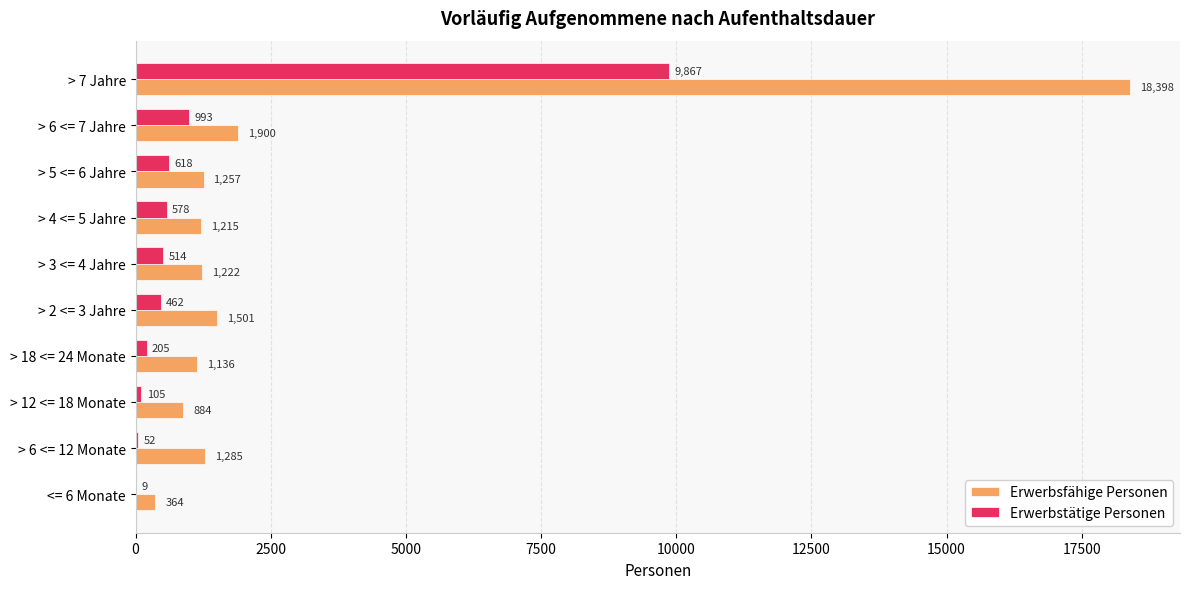

What is the greatest value displayed?

18398